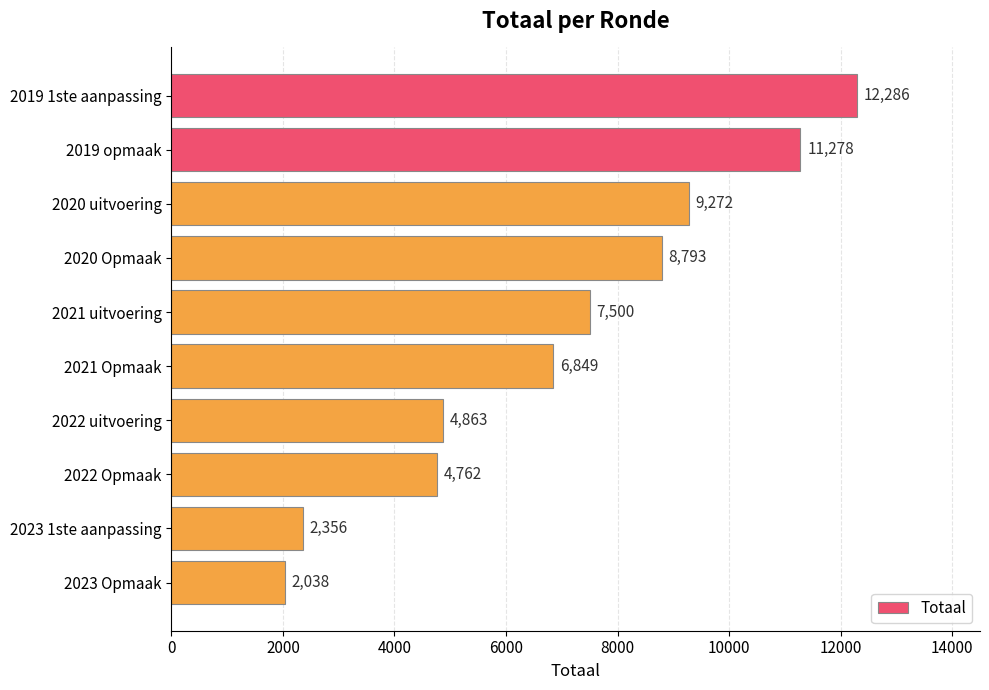

Reading top to bottom, extract all data points from this chart.

2019 1ste aanpassing=12286	2019 opmaak=11278	2020 uitvoering=9272	2020 Opmaak=8793	2021 uitvoering=7500	2021 Opmaak=6849	2022 uitvoering=4863	2022 Opmaak=4762	2023 1ste aanpassing=2356	2023 Opmaak=2038